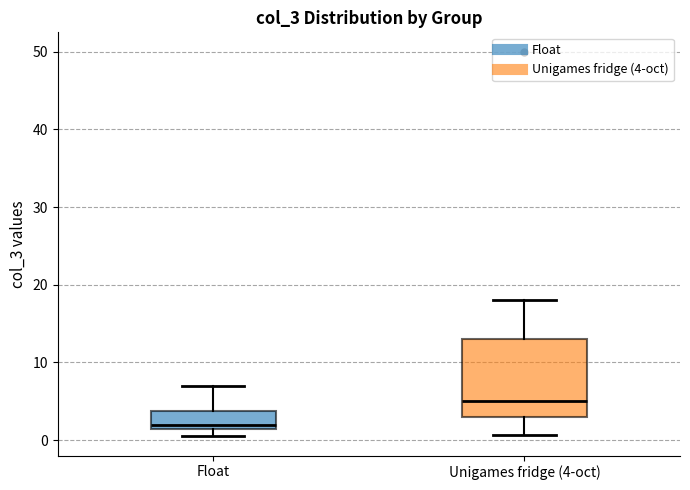

Where is the upper edge of the box for Float on the y-axis? The values are not printed on the chart, so give them approximately, as read against the axis.

4